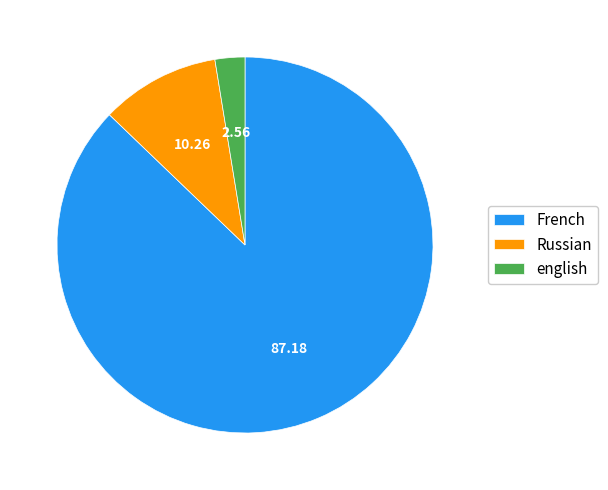

How many slices are in this pie chart?

3